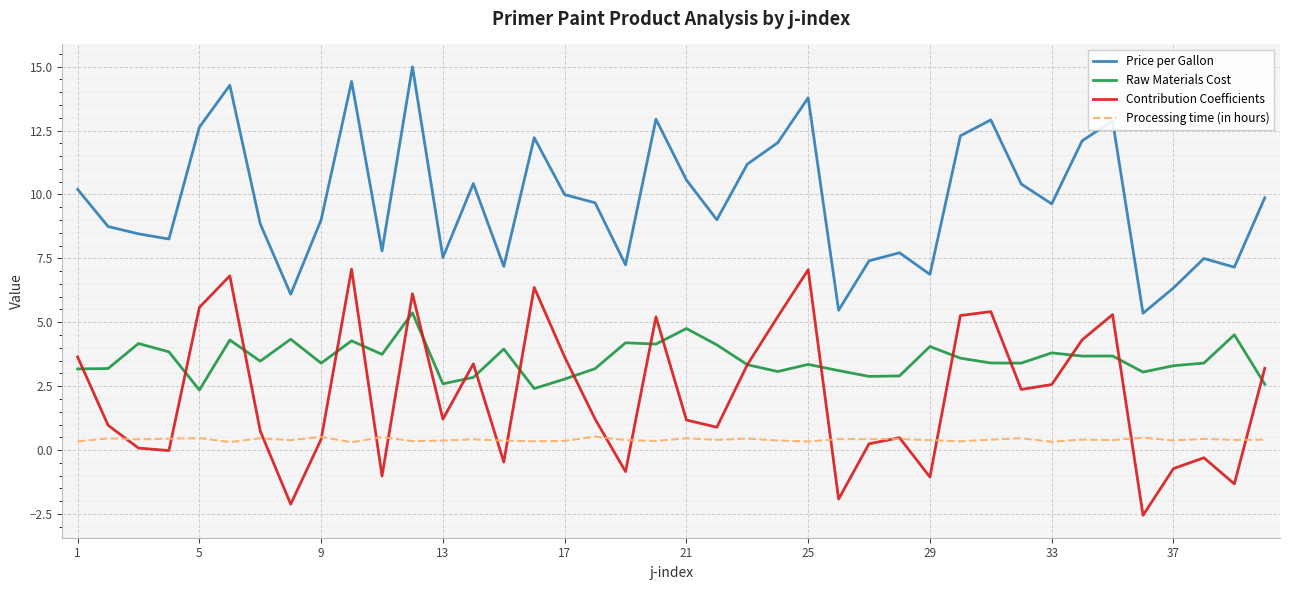

Which series has the largest total across all categories?

Price per Gallon